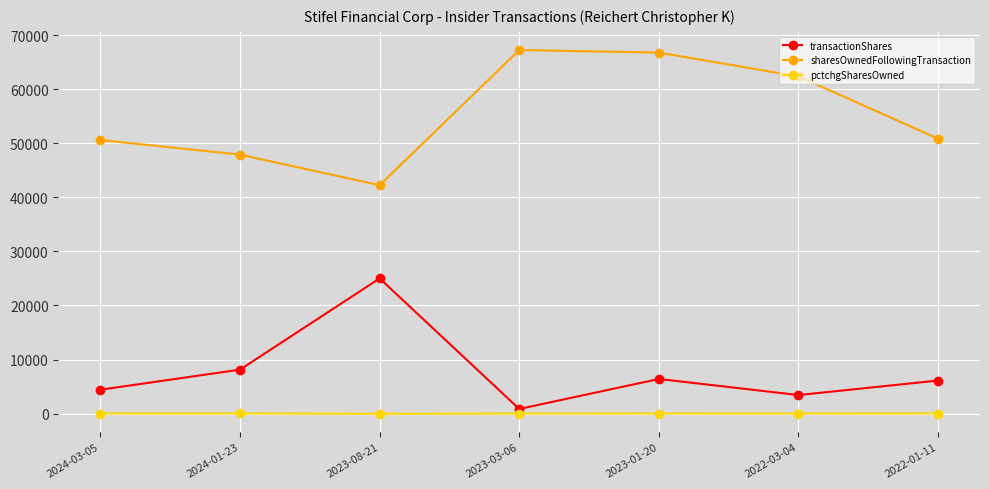

Between 2024-03-05 and 2022-03-04, which series saw the biggest shift?

sharesOwnedFollowingTransaction